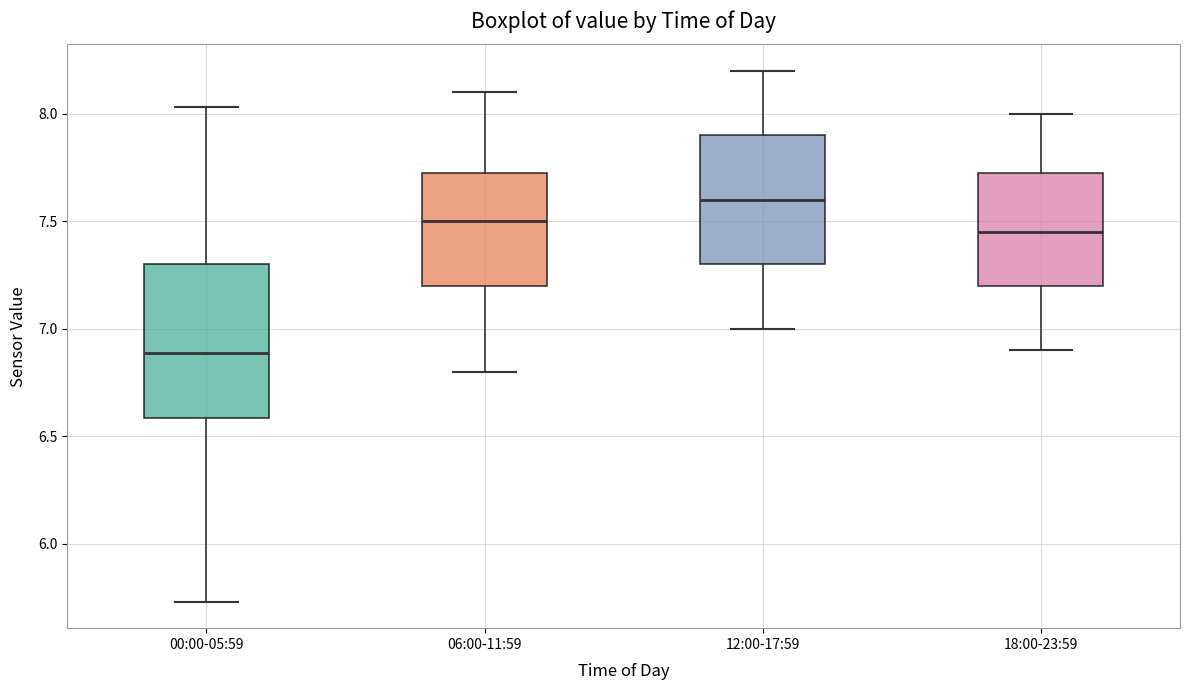

Which box has the highest median line?

12:00-17:59